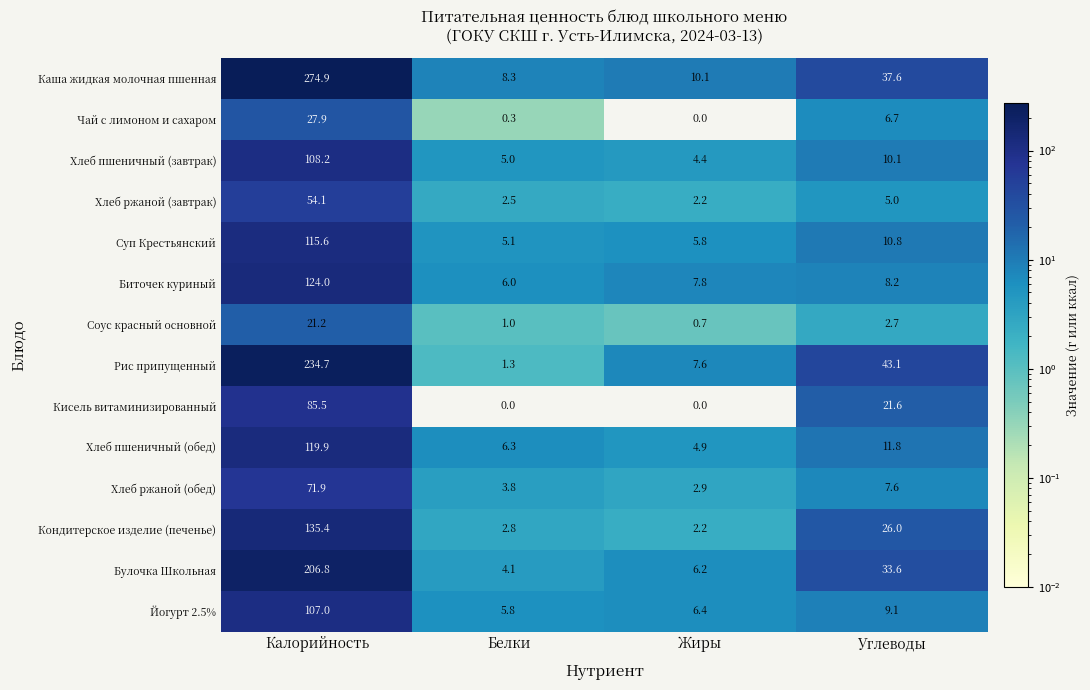

What is the minimum value for Хлеб пшеничный (обед)?

4.9